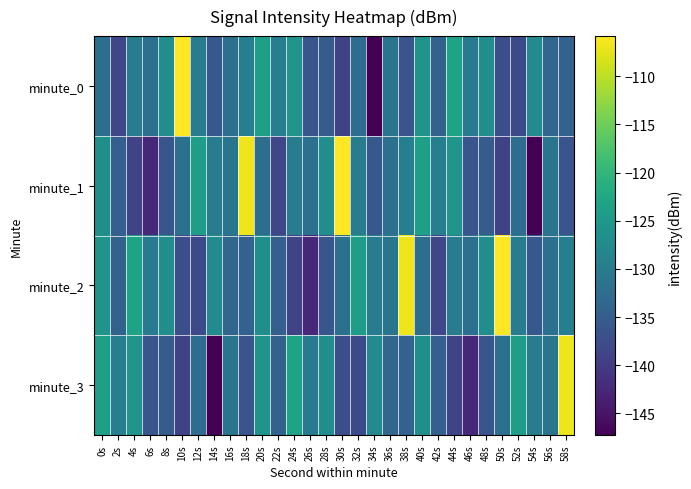

Rank the series by their maximum value, from highest to lowest.

minute_0, minute_1, minute_2, minute_3